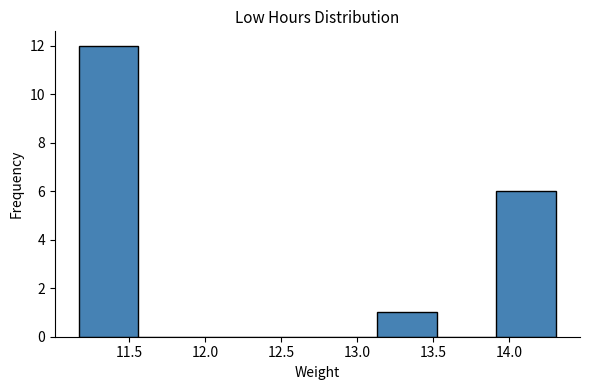

Over which range of the x-axis is the bar tallest?

11.15 to 11.55